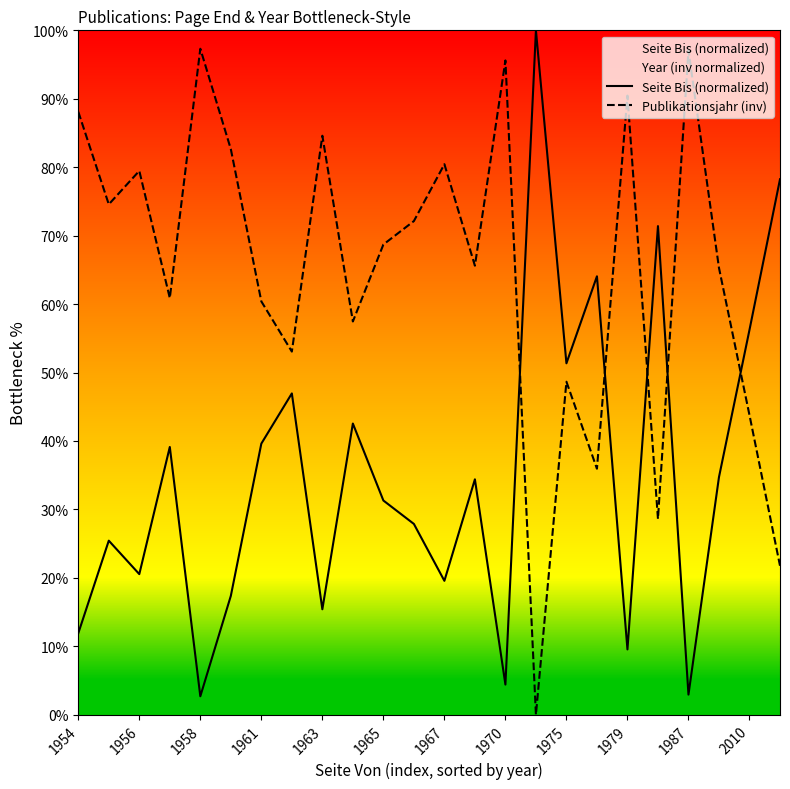

How many values in Publikationsjahr (inv) are above zero?

23